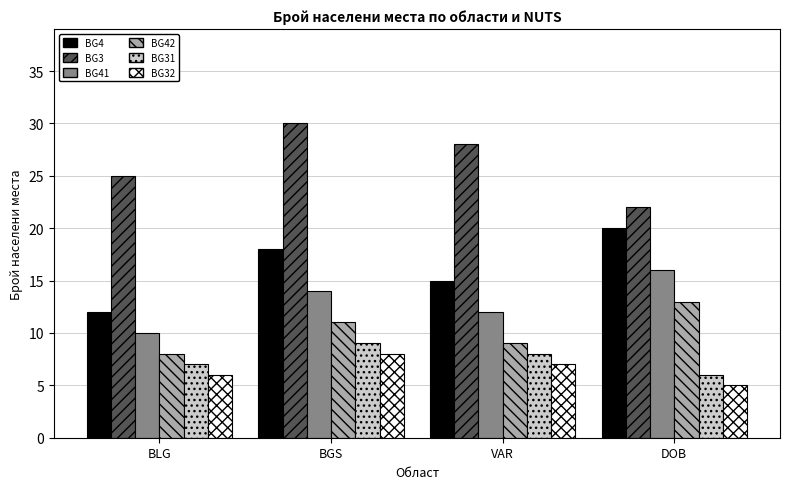

What is the label of the 3rd bar from the left?

VAR